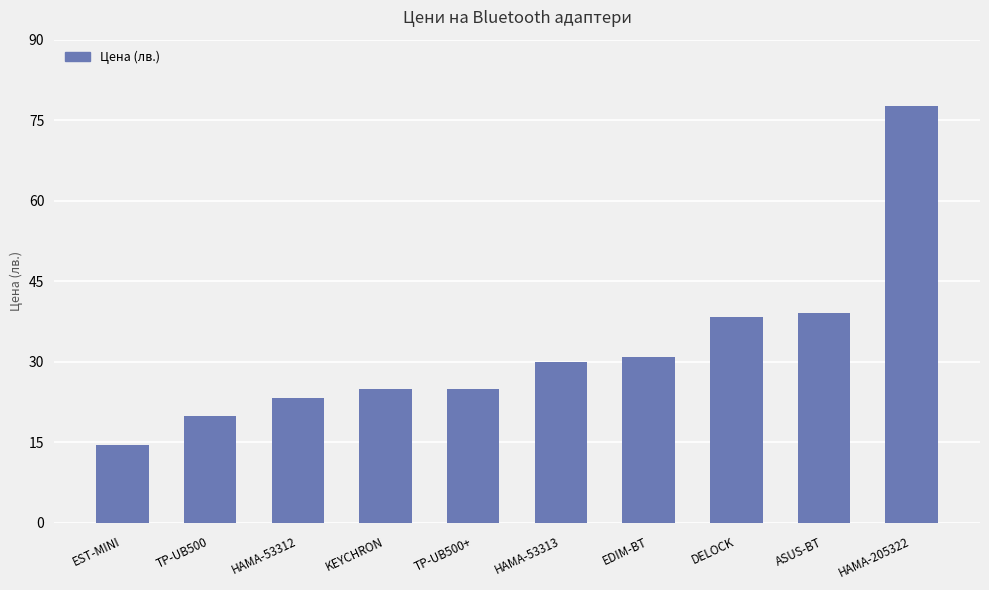

Between EST-MINI and TP-UB500+, which is larger?

TP-UB500+